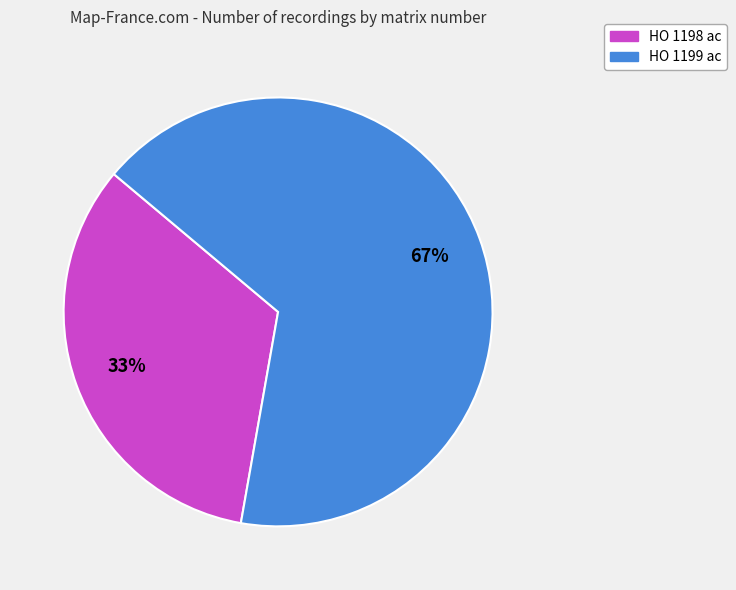

Rank the categories by value from highest to lowest.

HO 1199 ac, HO 1198 ac